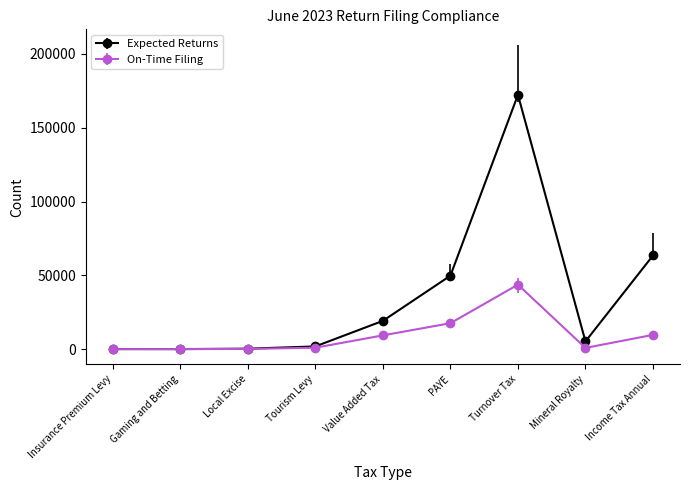

True or false: Expected Returns has more than 2 points higher than both neighbors.

False